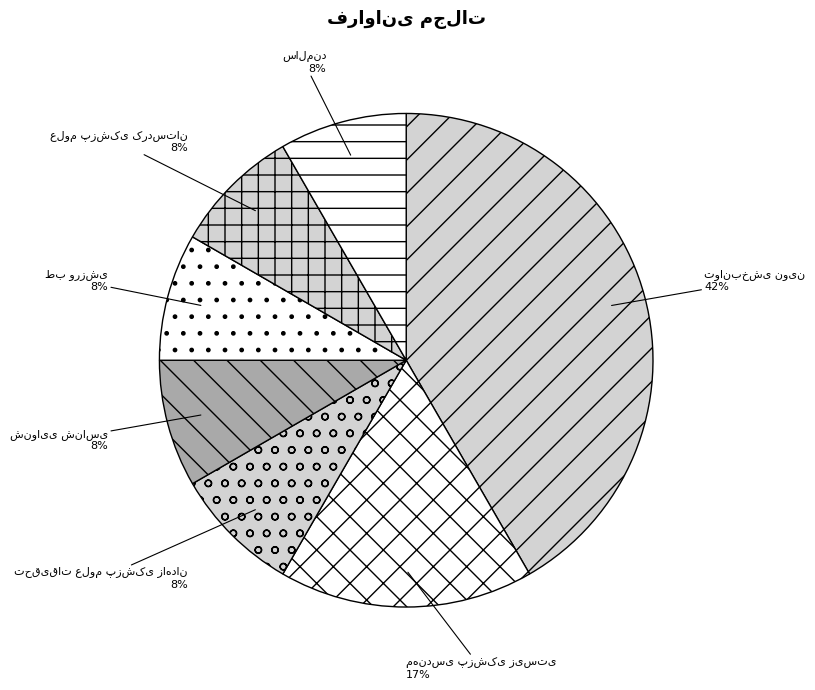

Does any single category account for the majority?

No